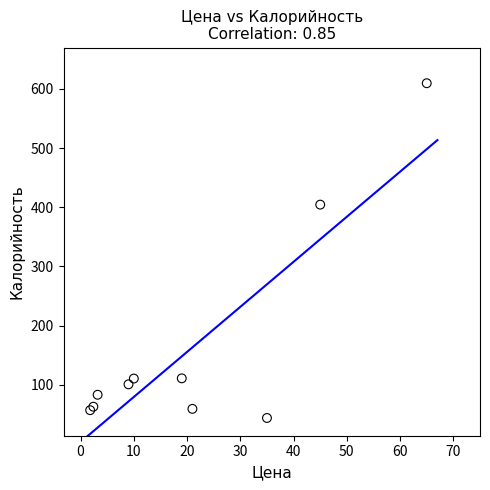

What Y value in the scatter plot is closest to 326?

404.4